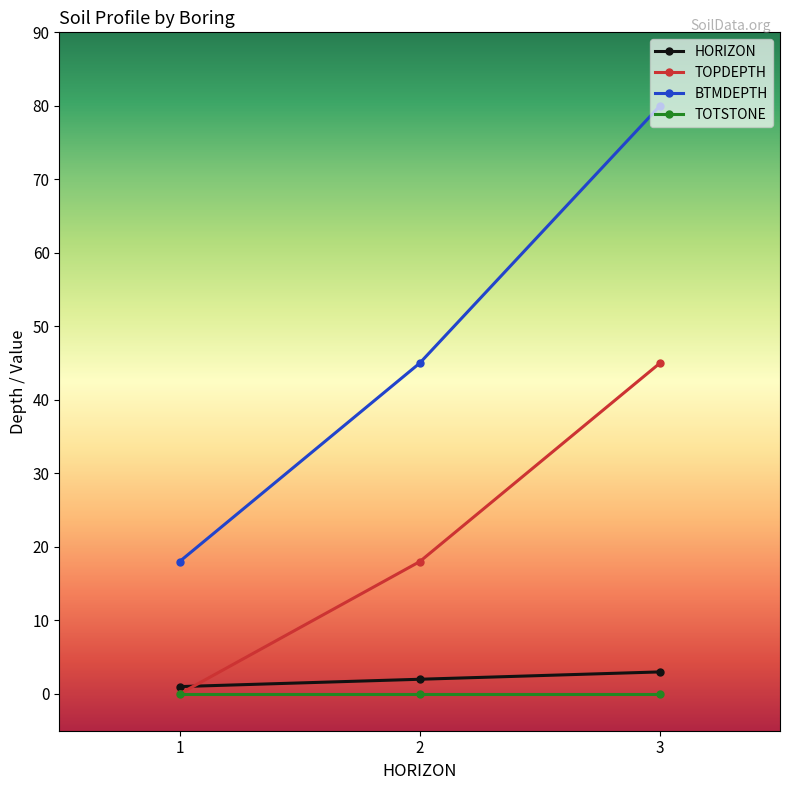

Which category has the lowest value in the TOPDEPTH series?

1